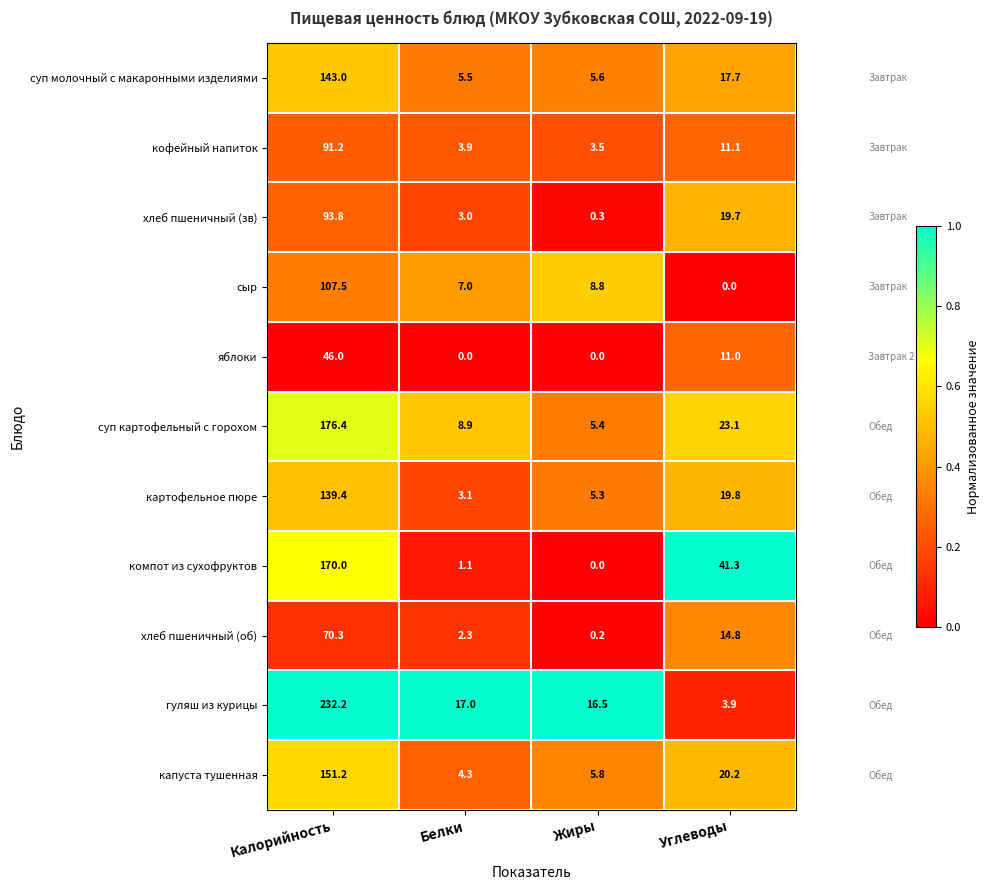

True or false: сыр has a value of 11.6 at Белки.

False